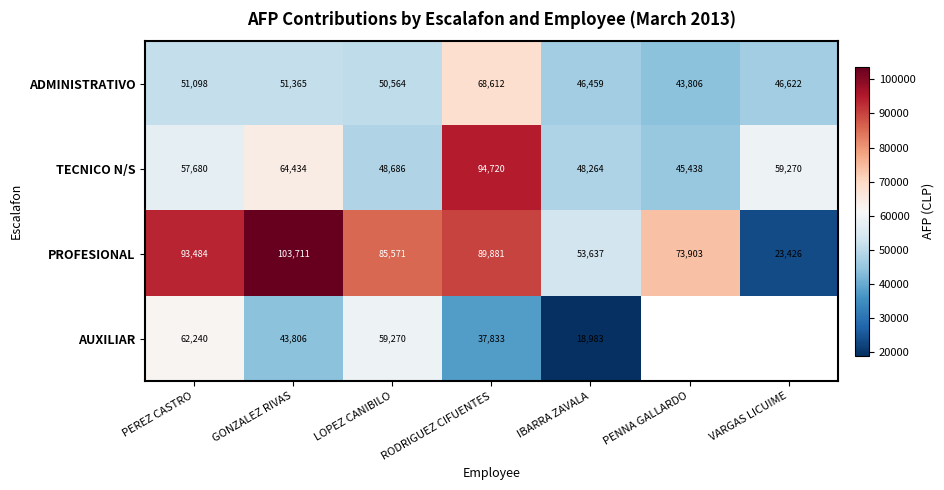

Count the number of categories in the chart.

7